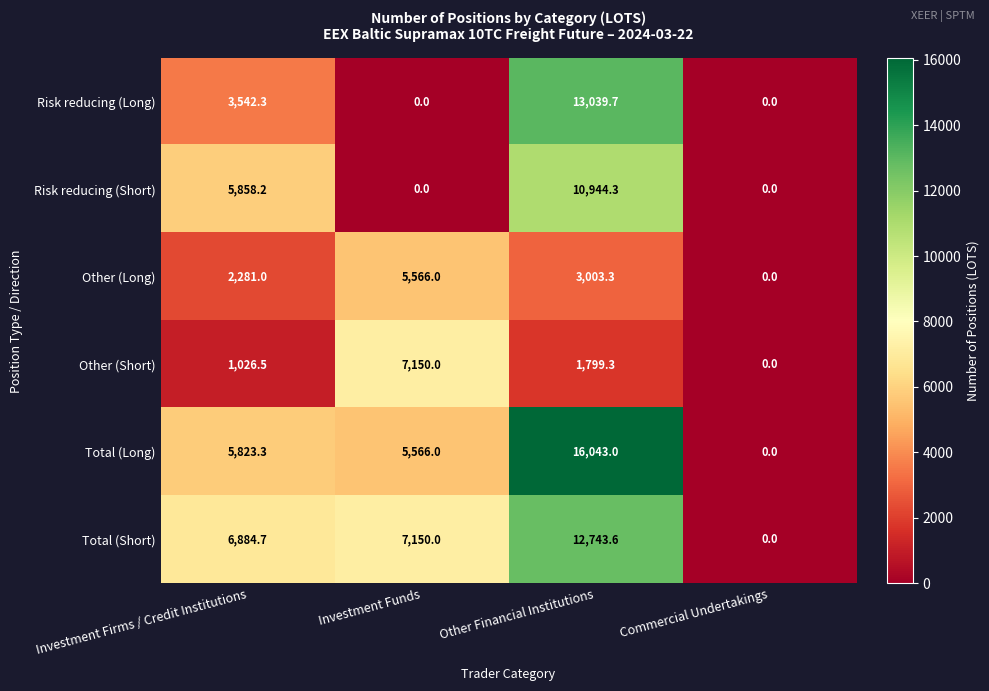

At which label does Risk reducing (Long) reach its peak?

Other Financial Institutions